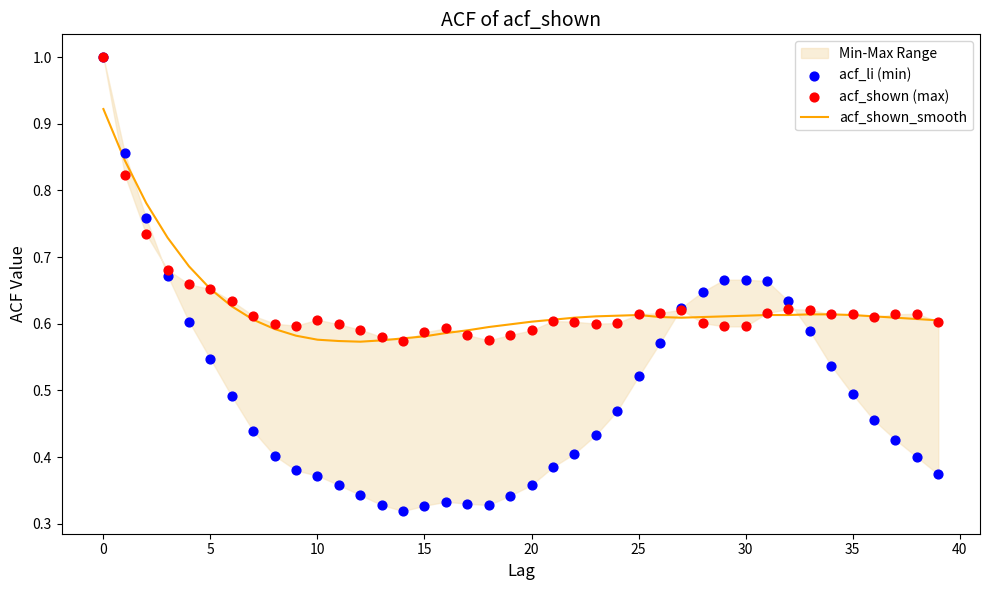

Which series has the largest total across all categories?

acf_shown_smooth